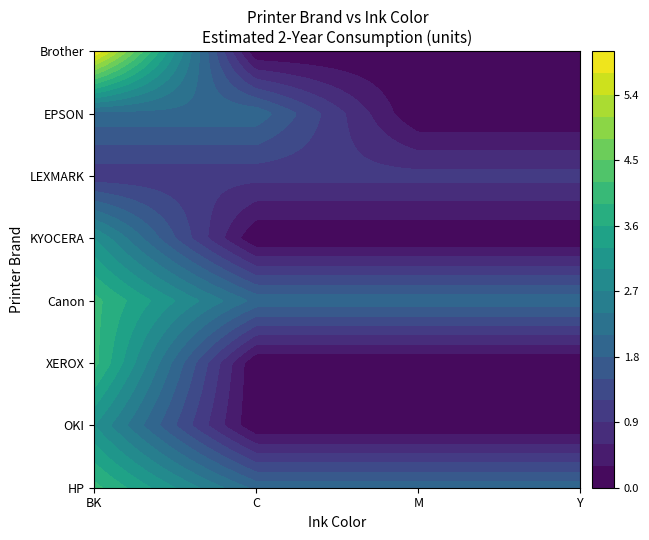

What is the difference between the maximum and minimum values in the OKI series?

3